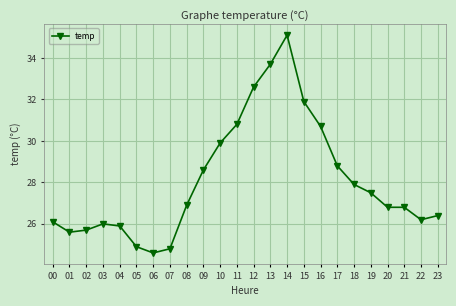

Approximately how many times larger is the value at 07 compared to 22?

0.9